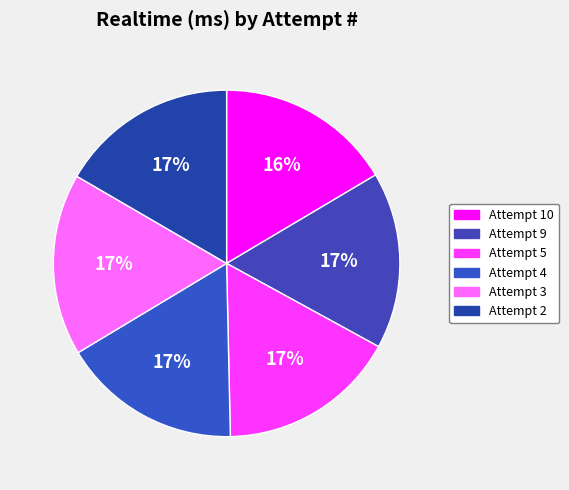

Combined, do Attempt 5 and Attempt 10 account for over 50%?

No